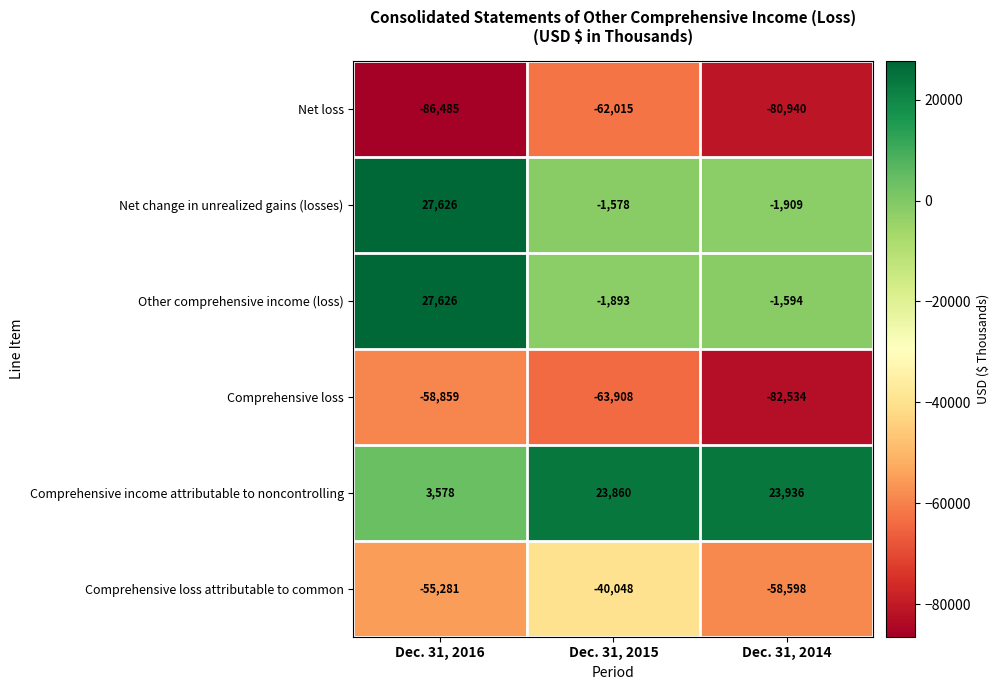

What is the sum of all Other comprehensive income (loss) values?

24139